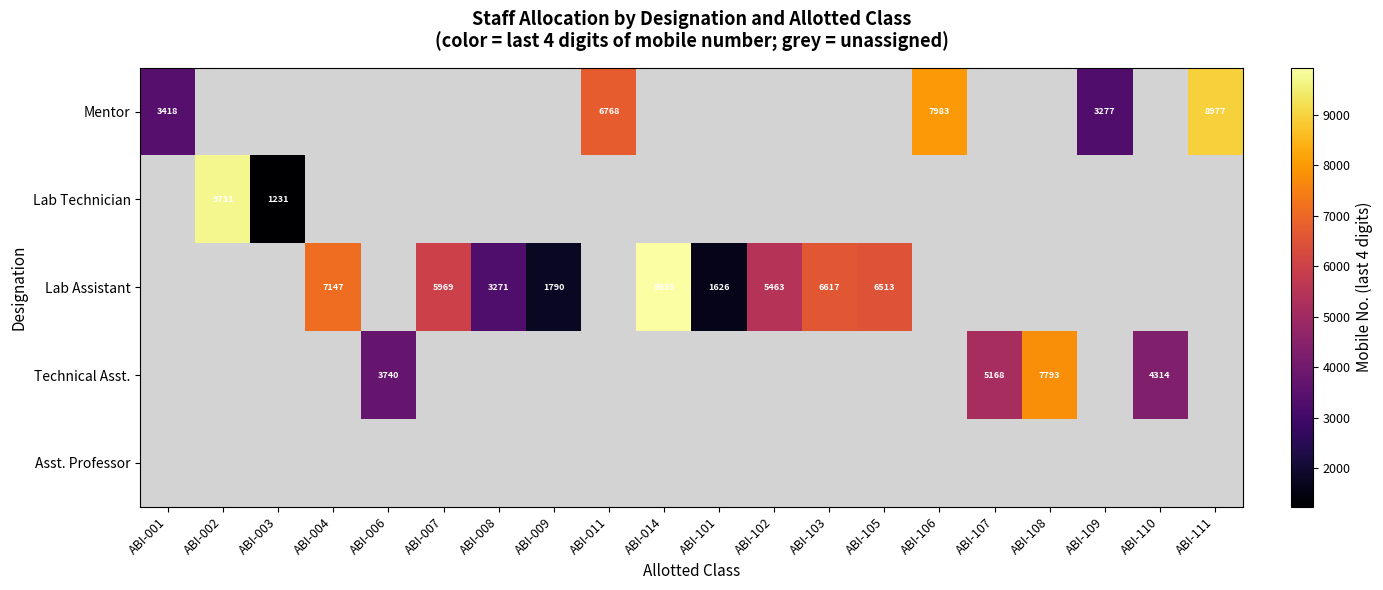

The value of Lab Technician at ABI-002 is 9731. True or false?

True